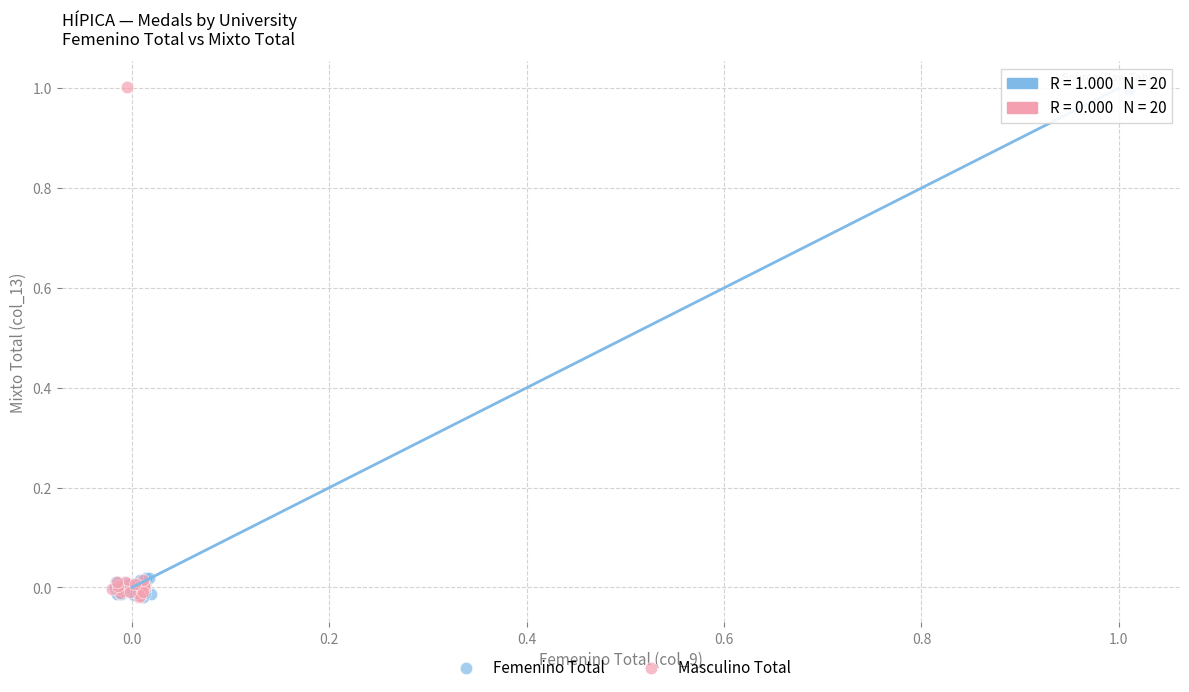

What are all the series names shown in the legend?

Femenino Total, Masculino Total